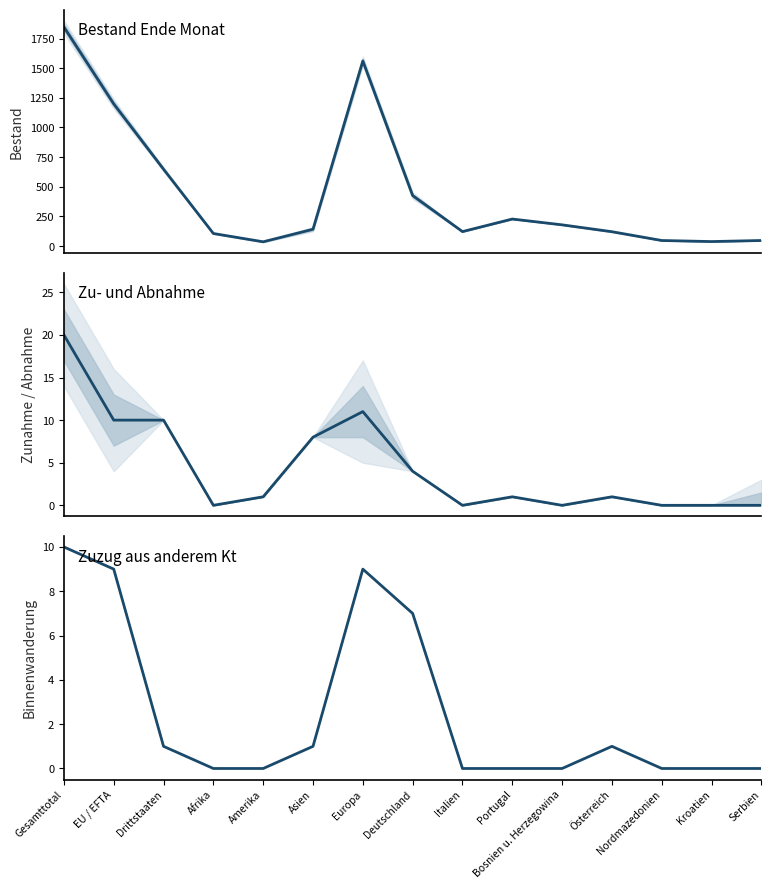

Rank the series at Österreich from highest to lowest value.

Bestand Ende Monat, Total Zunahme, Zuzug aus anderem Kt